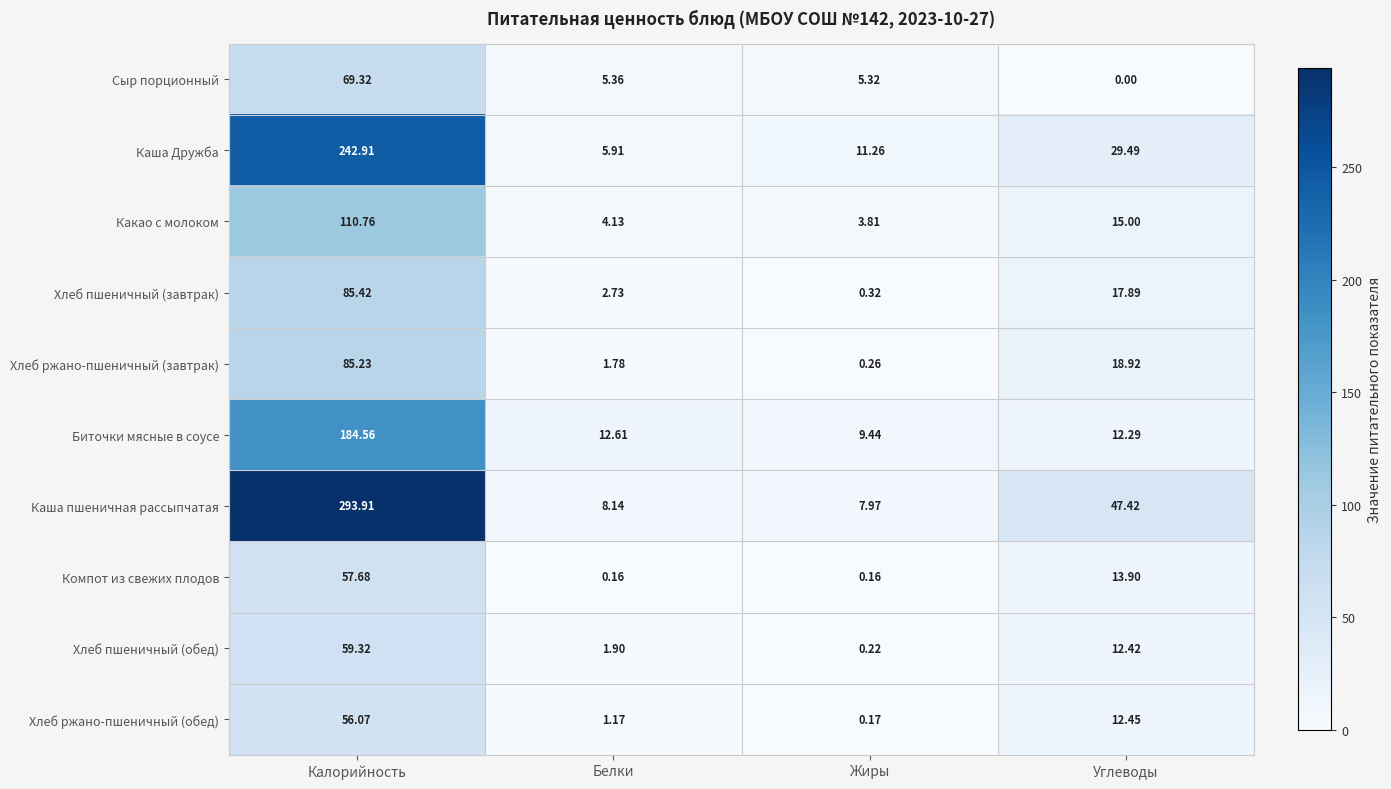

Rank the series at Углеводы from highest to lowest value.

Каша пшеничная рассыпчатая, Каша Дружба, Хлеб ржано-пшеничный (завтрак), Хлеб пшеничный (завтрак), Какао с молоком, Компот из свежих плодов, Хлеб ржано-пшеничный (обед), Хлеб пшеничный (обед), Биточки мясные в соусе, Сыр порционный